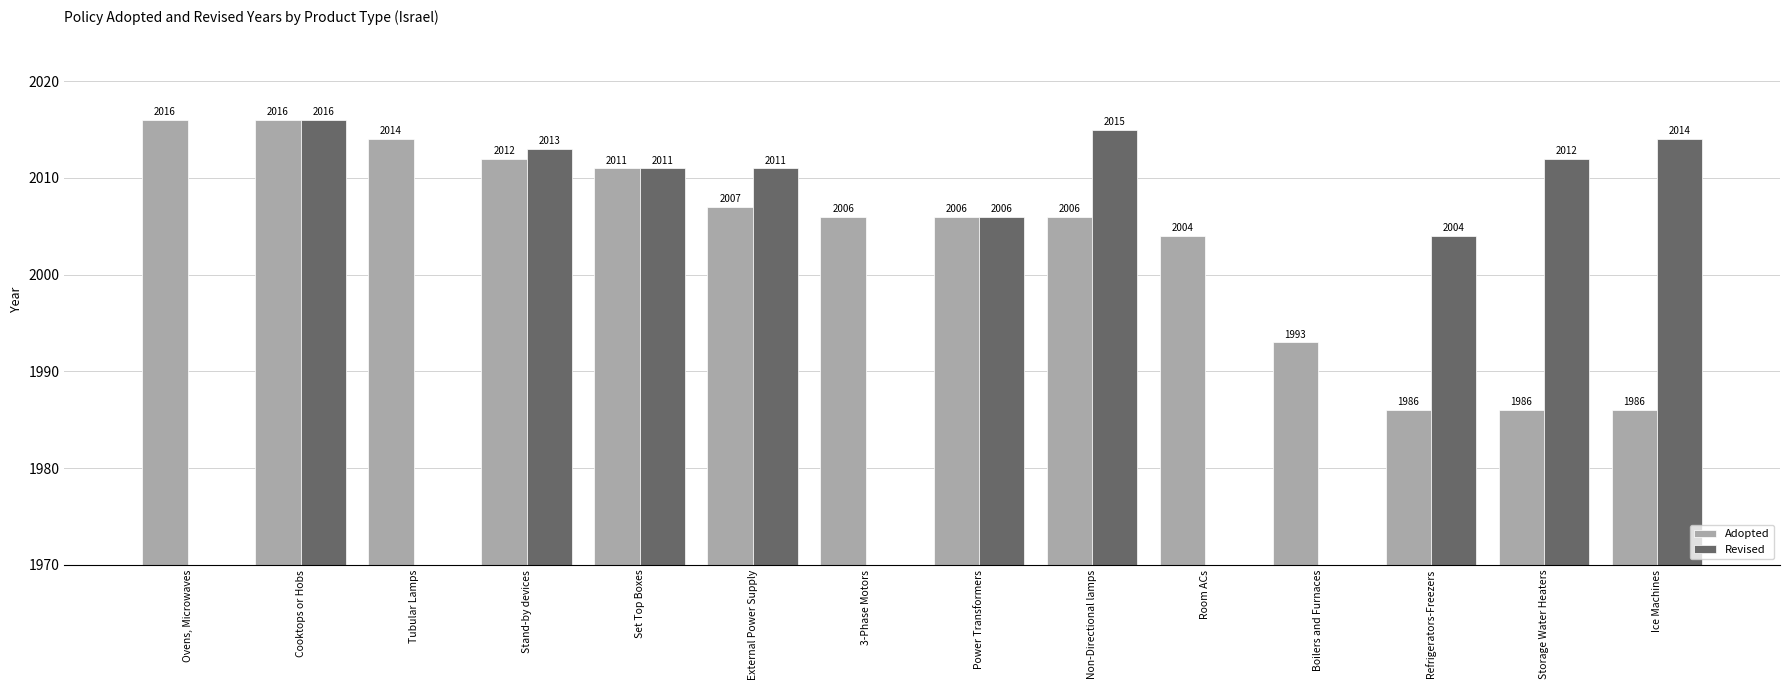

Is the value of Revised at Stand-by devices greater than the value of Adopted at Stand-by devices?

Yes